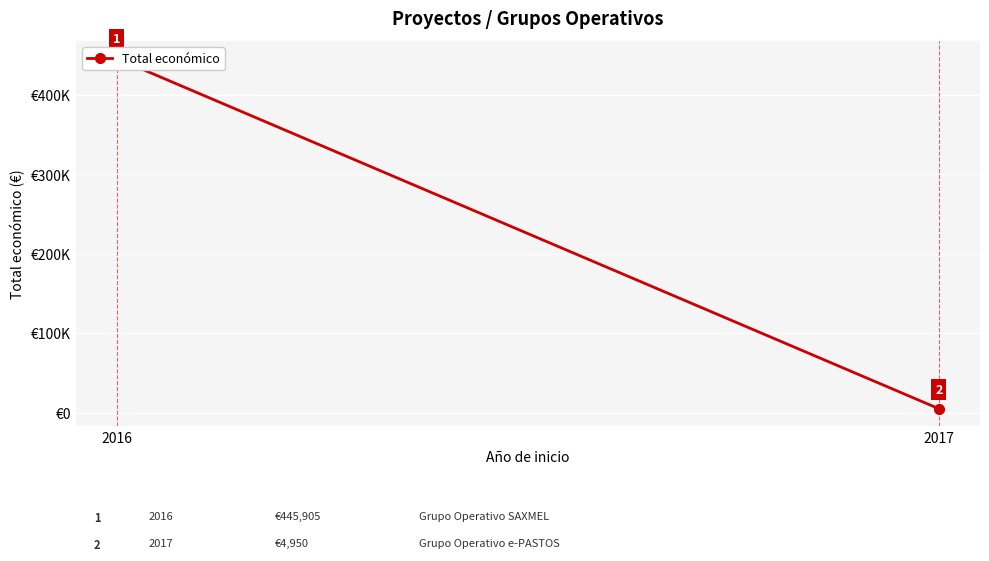

Rank the categories by value from highest to lowest.

2016, 2017